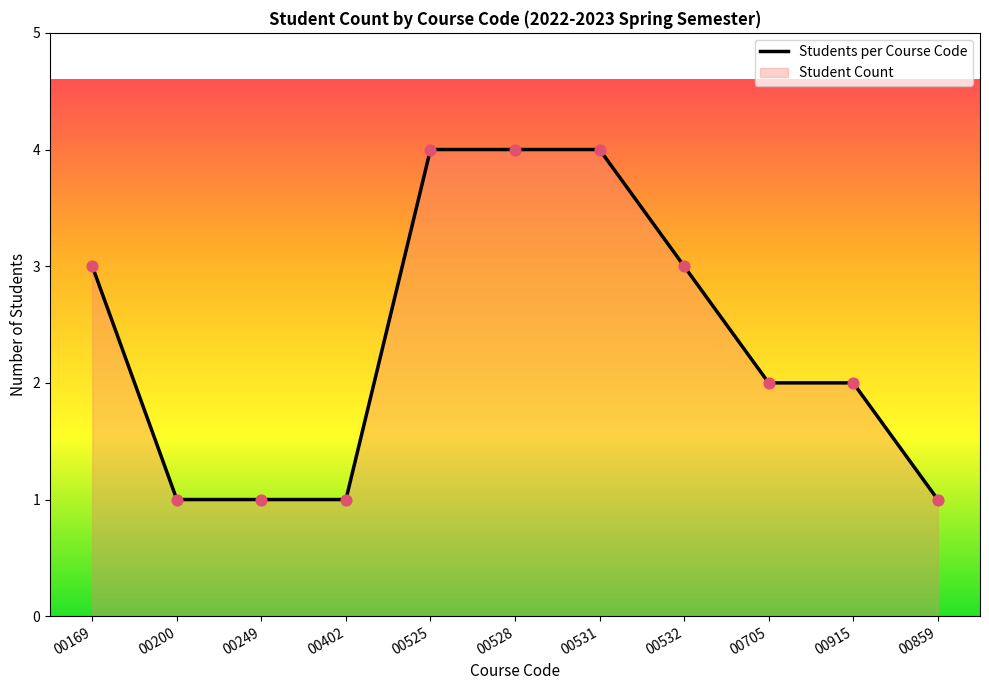

Which has a higher value, 00402 or 00705?

00705